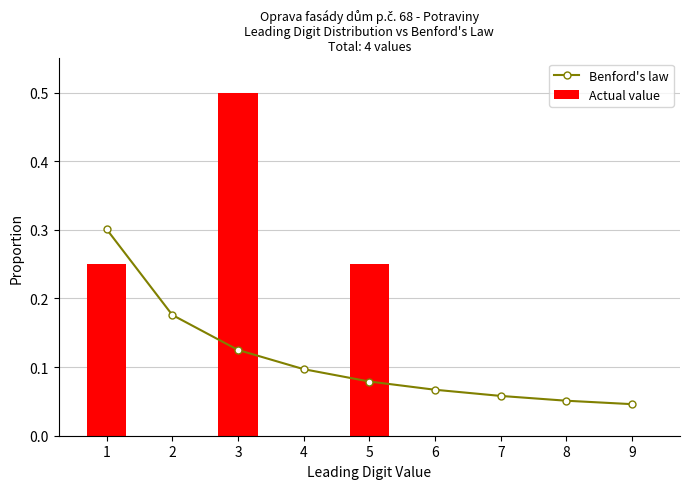

True or false: Actual value has a value of 0.0 at 7.

True